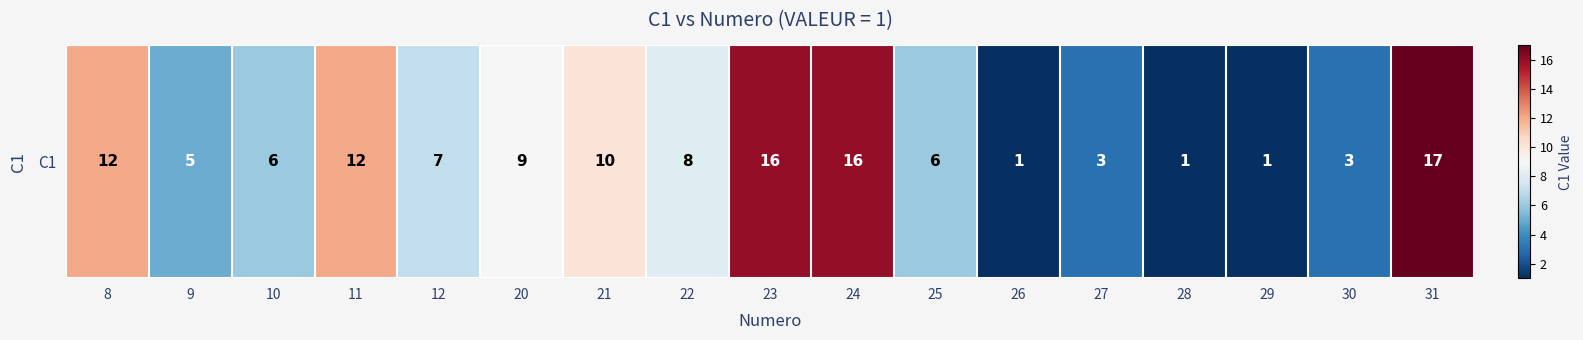

Which label corresponds to the largest value in the chart?

31